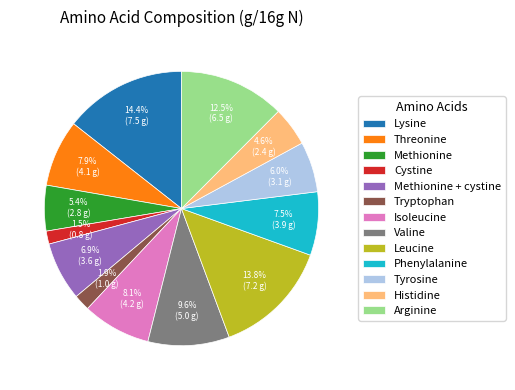

Which slice is the largest?

Lysine